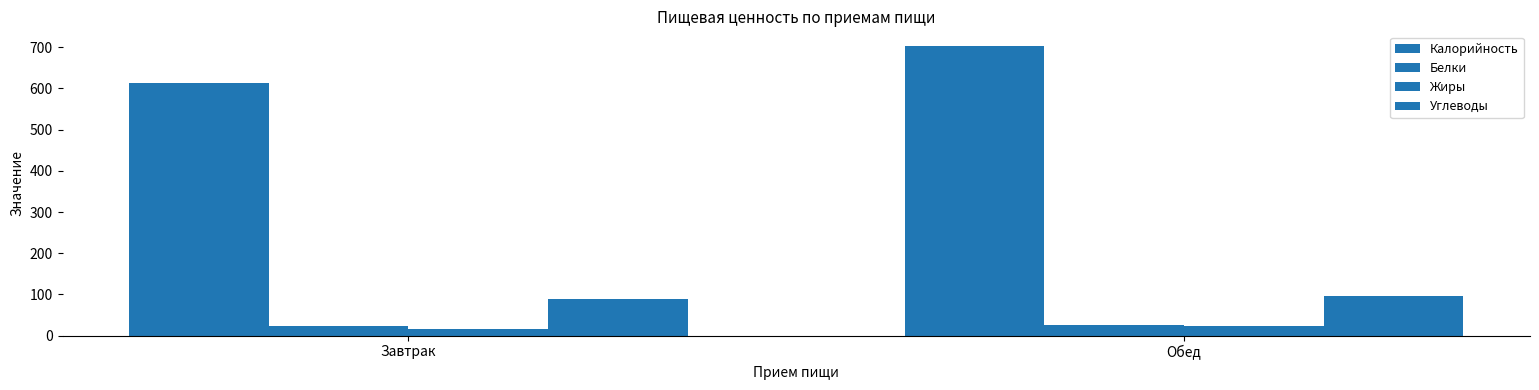

Count the number of categories in the chart.

2